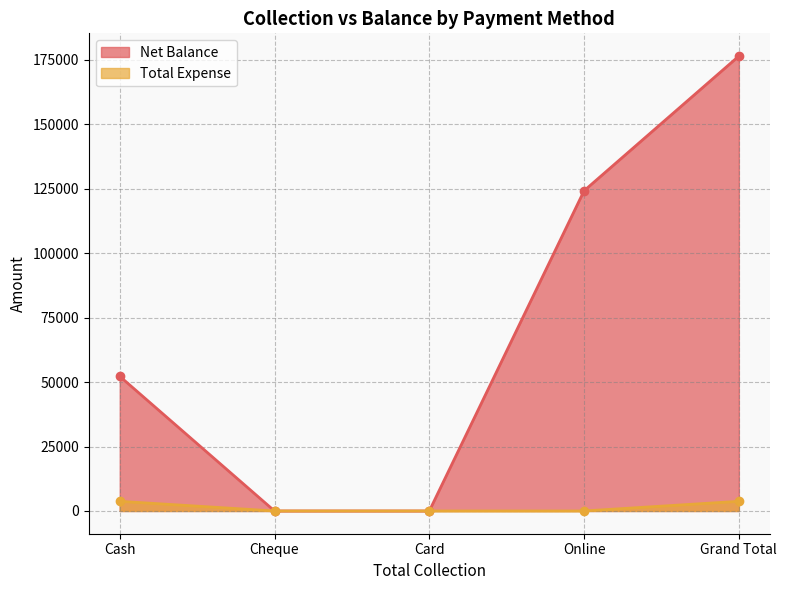

The Total Expense series shows 0 at Card. True or false?

True